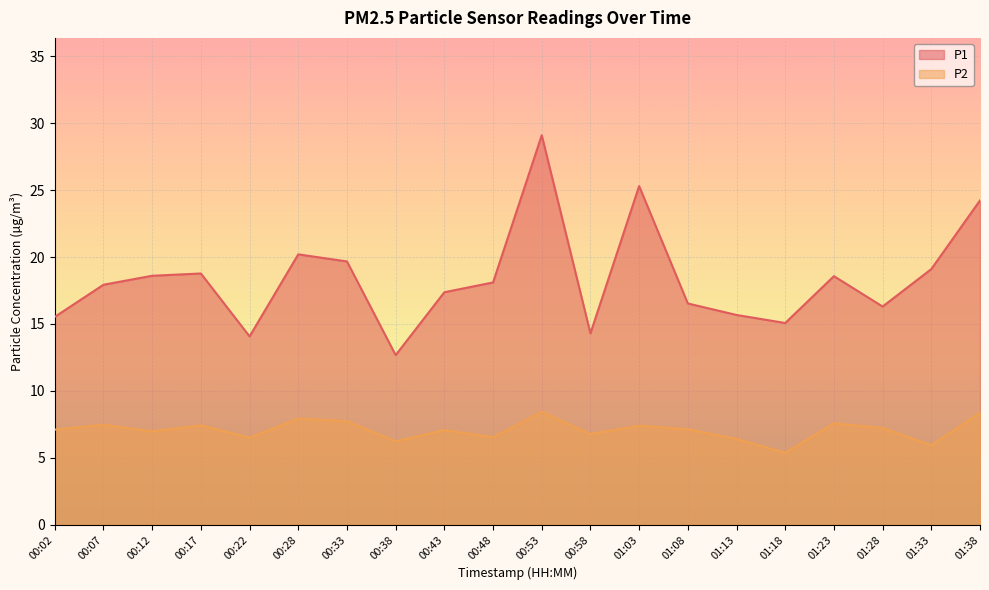

True or false: P1 and P2 cross at least once.

False